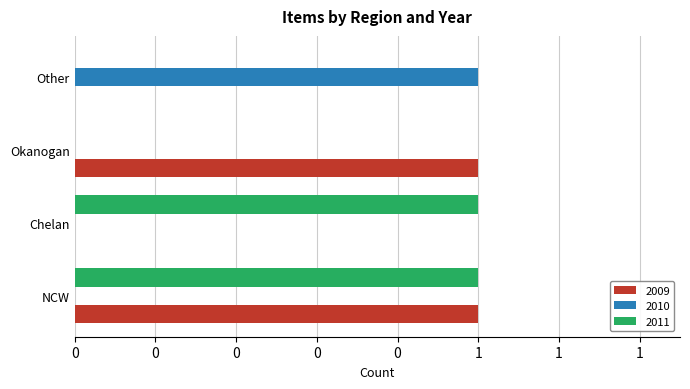

Is the value of 2010 at Chelan greater than the value of 2009 at Other?

No